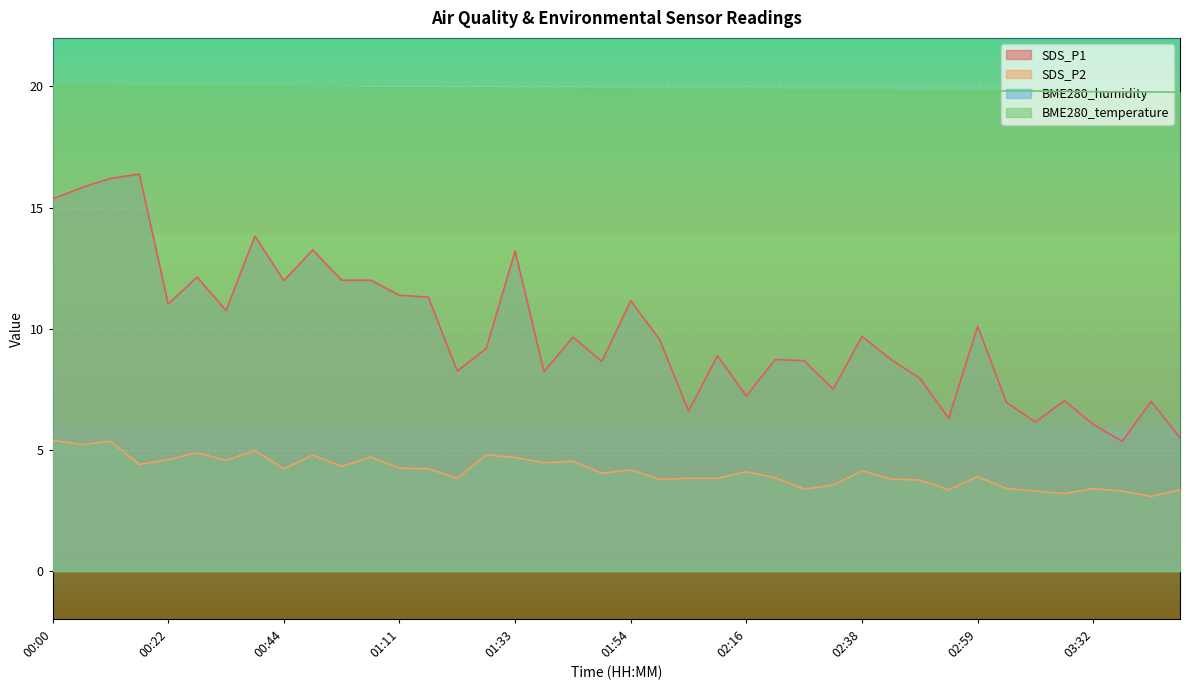

Reading left to right, list all the values displayed in this chart.

SDS_P1: 15.3	15.8	16.2	16.4	11.0	12.1	10.8	13.8	12.0	13.2	12.0	12.0	11.4	11.3	8.2	9.2	13.2	8.2	9.7	8.7	11.2	9.6	6.6	8.9	7.2	8.7	8.7	7.5	9.7	8.7	8.0	6.3	10.1	7.0	6.2	7.0	6.0	5.3	7.0	5.5
SDS_P2: 5.4	5.2	5.3	4.4	4.6	4.9	4.6	5.0	4.2	4.8	4.3	4.7	4.2	4.2	3.8	4.8	4.7	4.5	4.5	4.0	4.2	3.8	3.8	3.8	4.1	3.9	3.4	3.5	4.1	3.8	3.8	3.4	3.9	3.4	3.3	3.2	3.4	3.3	3.1	3.4
BME280_humidity: 52.1	52.2	51.8	51.8	52.0	52.0	51.8	52.2	51.9	51.7	52.0	52.0	51.7	52.1	51.6	51.8	52.0	51.5	52.0	51.7	51.6	52.0	51.8	52.0	51.9	51.5	51.5	51.7	51.7	51.9	51.7	51.8	51.8	51.5	51.6	51.4	51.8	51.5	51.3	51.6
BME280_temperature: 20.0	20.0	20.0	20.0	20.0	20.0	20.0	20.0	20.0	20.0	20.0	19.9	19.9	19.9	19.9	19.9	19.9	19.9	19.9	19.9	19.9	19.9	19.9	19.9	19.9	19.9	19.8	19.8	19.8	19.8	19.8	19.8	19.8	19.8	19.8	19.8	19.8	19.8	19.8	19.8